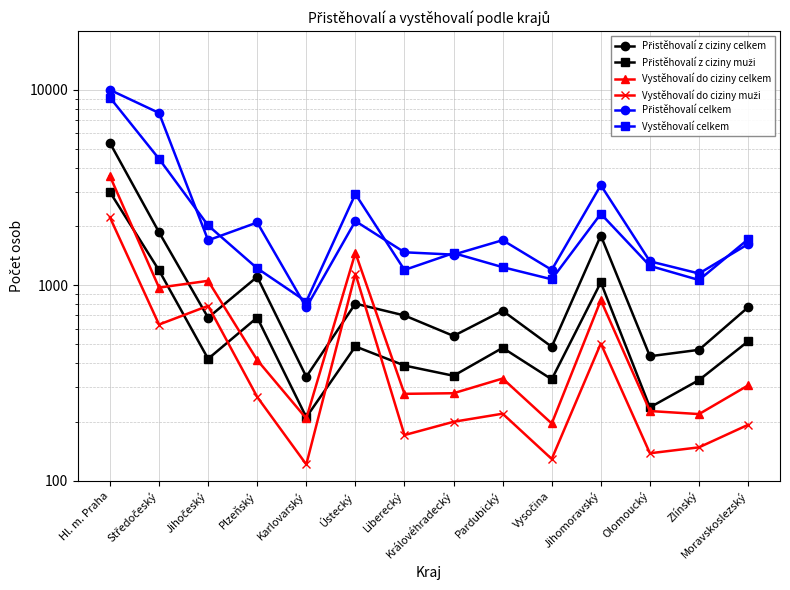

What is the spread (max minus min) of values at Karlovarský?

704